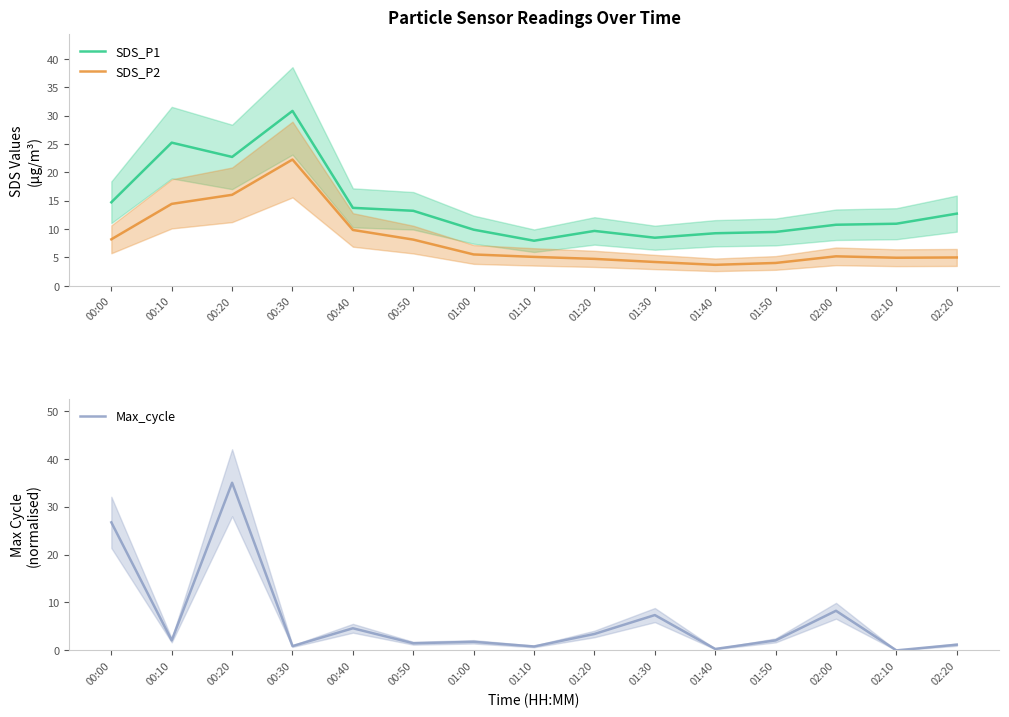

True or false: Max_cycle has a value of 0.3 at 01:10.

False